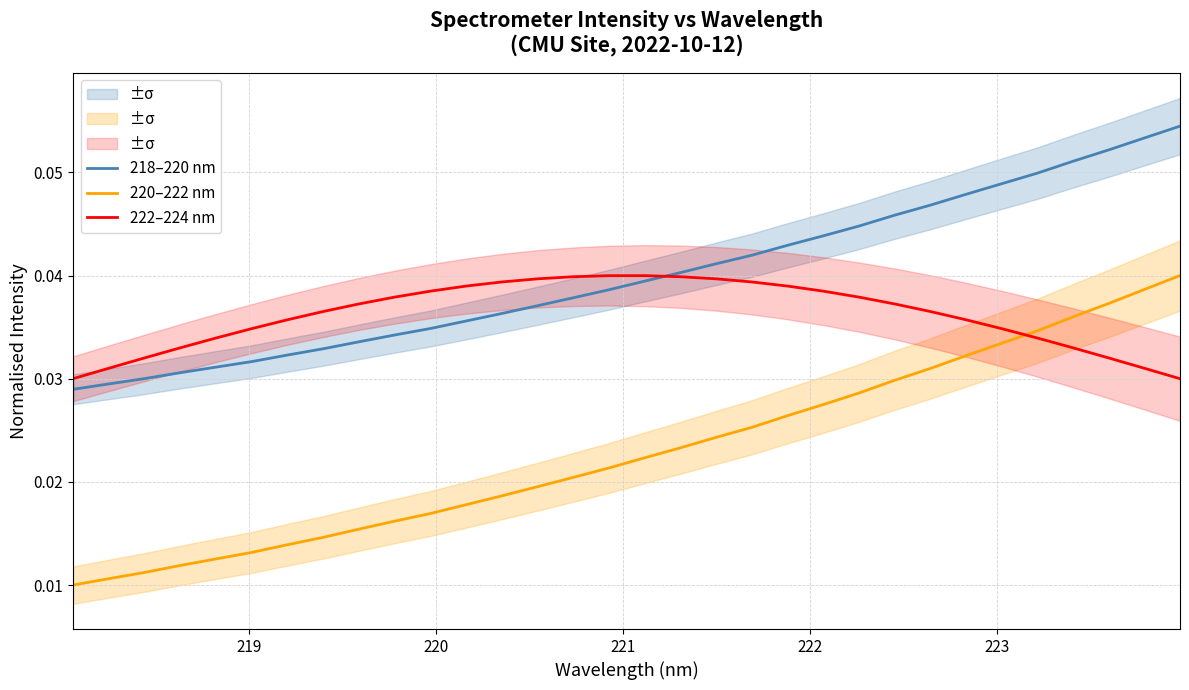

True or false: 220–222 nm and 218–220 nm cross at least once.

False